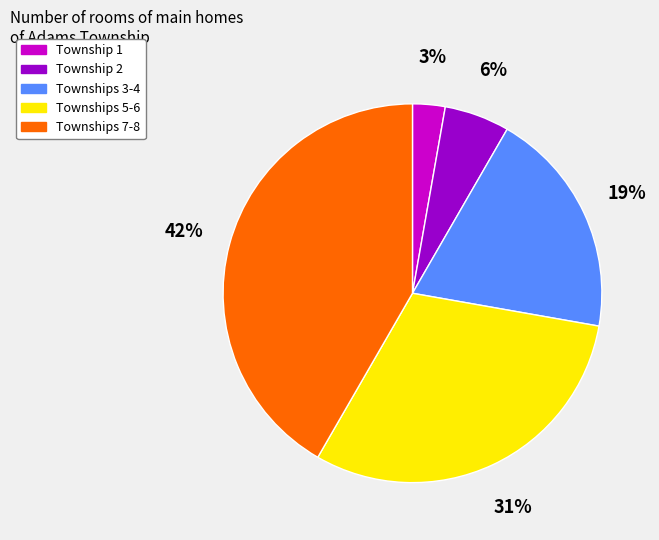

How many segments does this pie chart have?

5